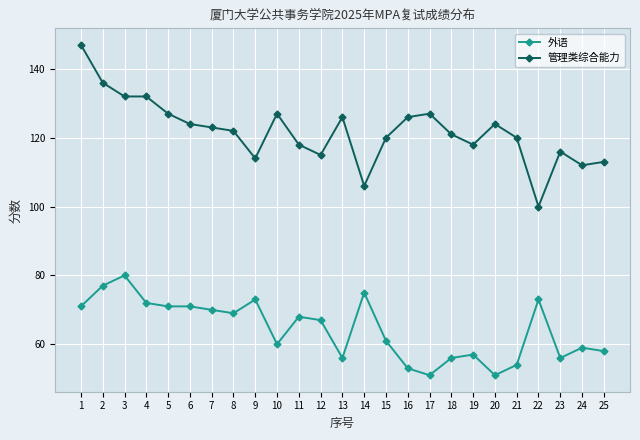

What is the spread (max minus min) of values at 23?

60